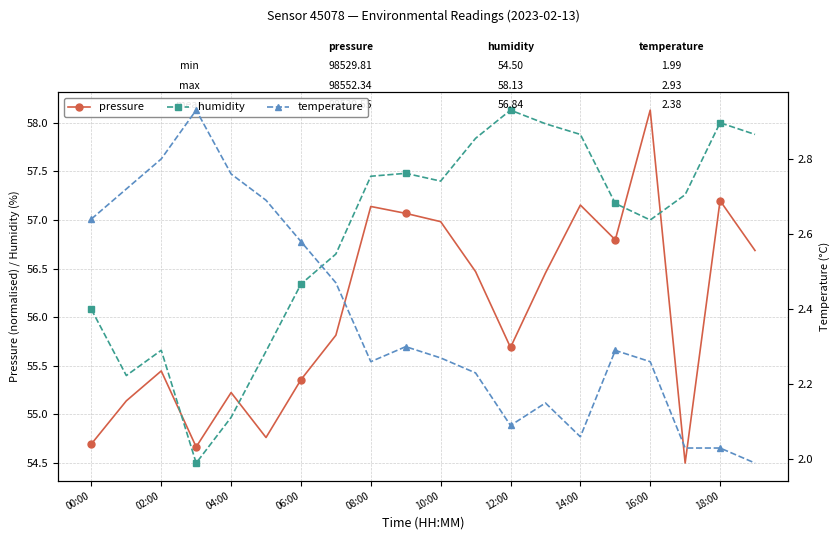

The humidity series shows 57.4 at 10:00. True or false?

True